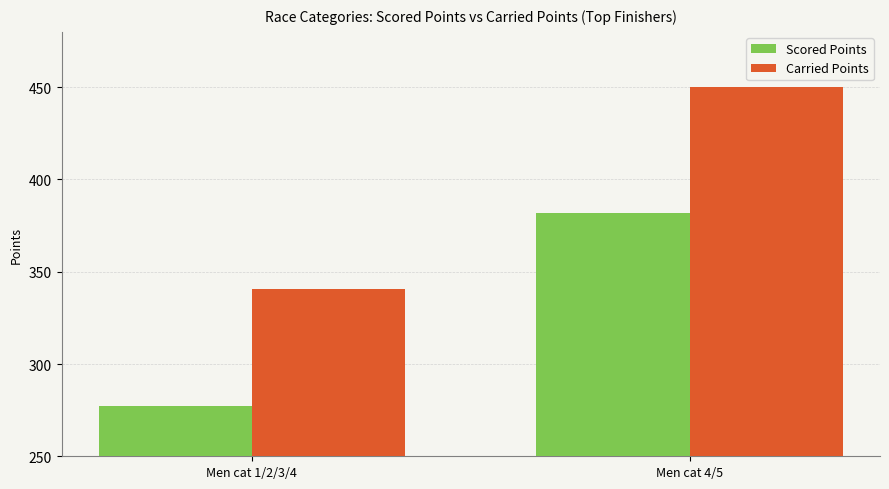

Reading left to right, transcribe all the data shown in this chart.

Scored Points: Men cat 1/2/3/4=277.3	Men cat 4/5=381.6
Carried Points: Men cat 1/2/3/4=340.6	Men cat 4/5=450.0